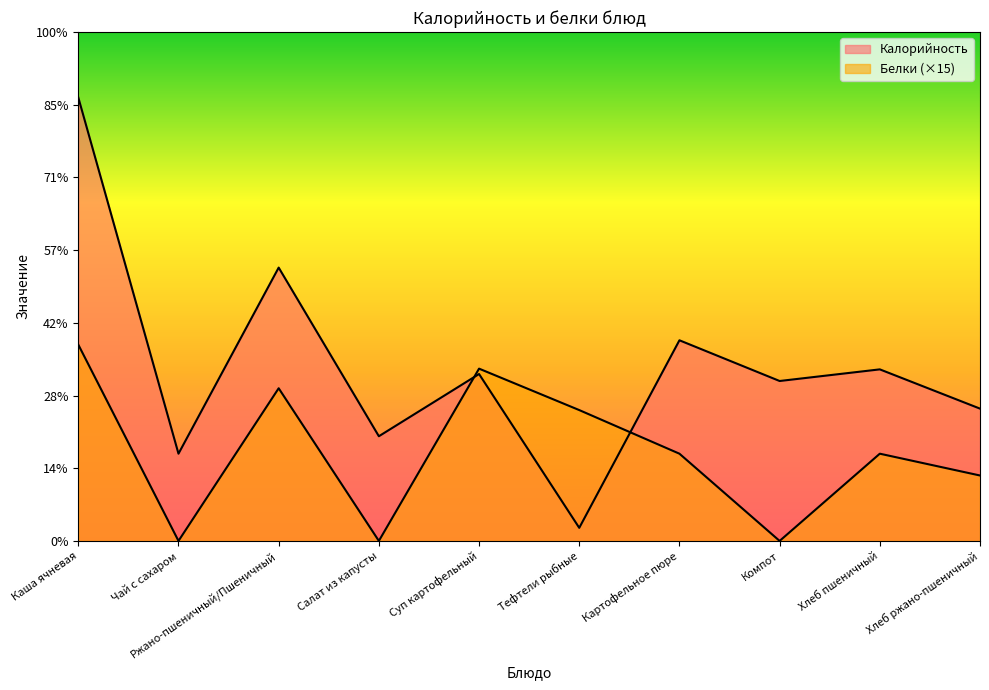

Reading left to right, list all the values displayed in this chart.

Калорийность: 305.0	60.0	188.0	72.0	114.8	9.0	138.0	110.0	118.0	91.0
Белки: 135.0	0.0	105.0	0.0	118.5	90.0	60.0	0.0	60.0	45.0